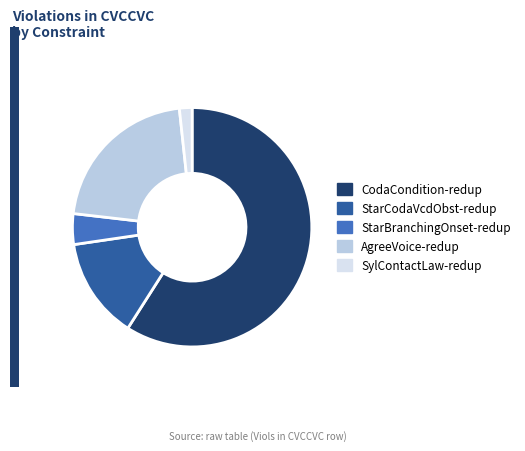

Which slice is the smallest?

SylContactLaw-redup